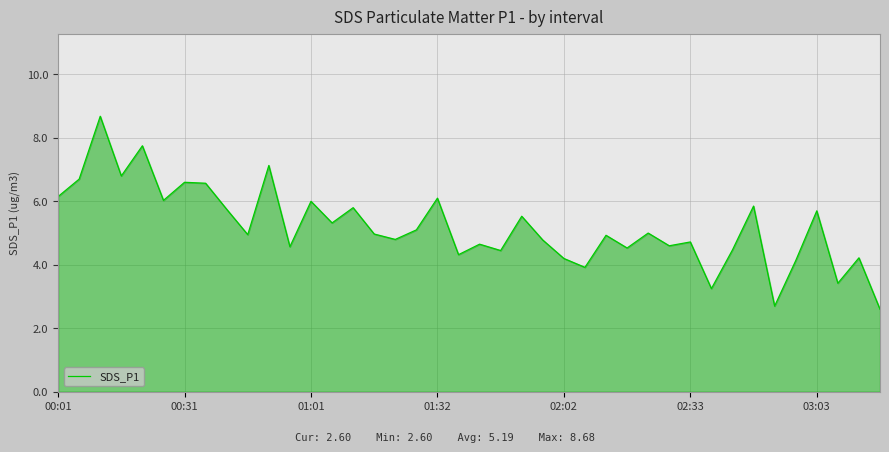

What is the maximum value shown in the chart?

8.7